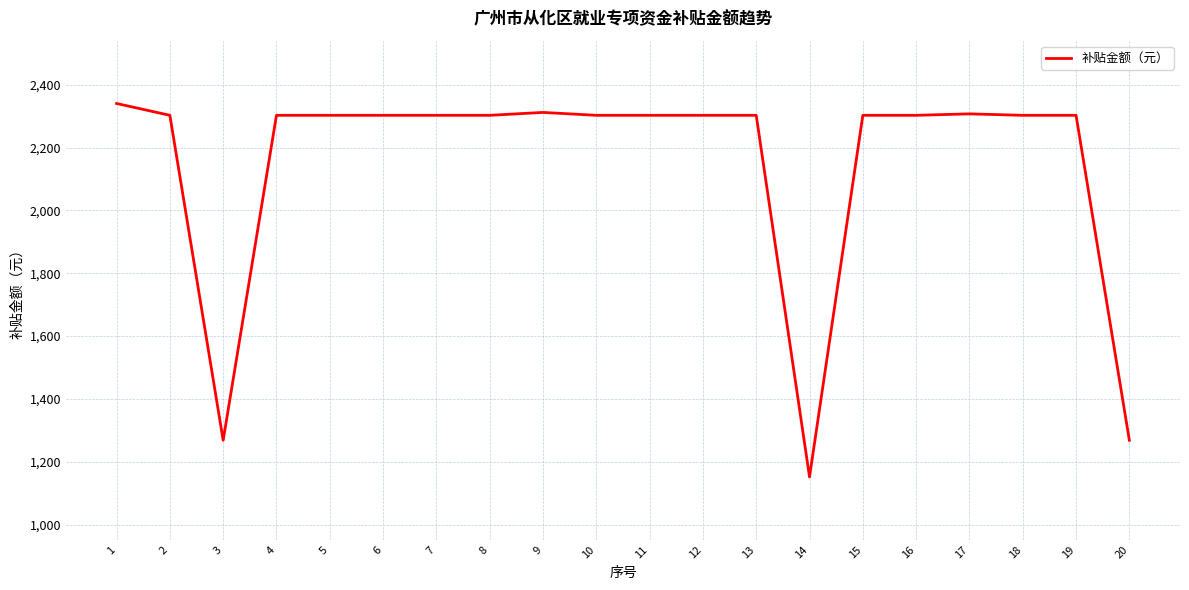

Which category has the highest value across all series?

1